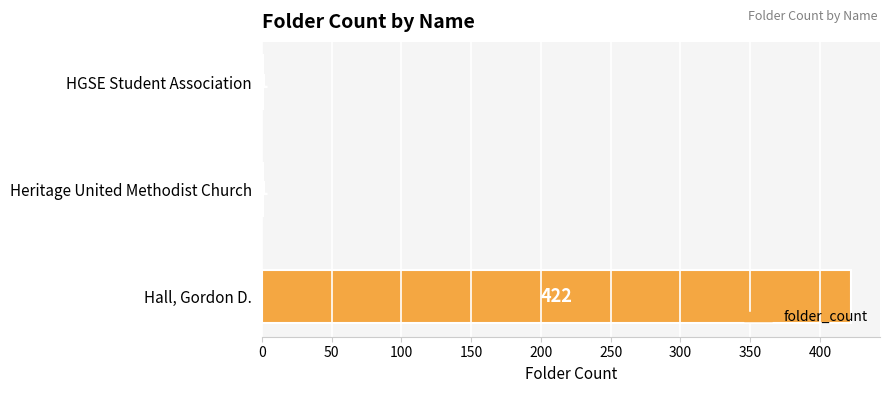

Which label corresponds to the largest value in the chart?

Hall, Gordon D.